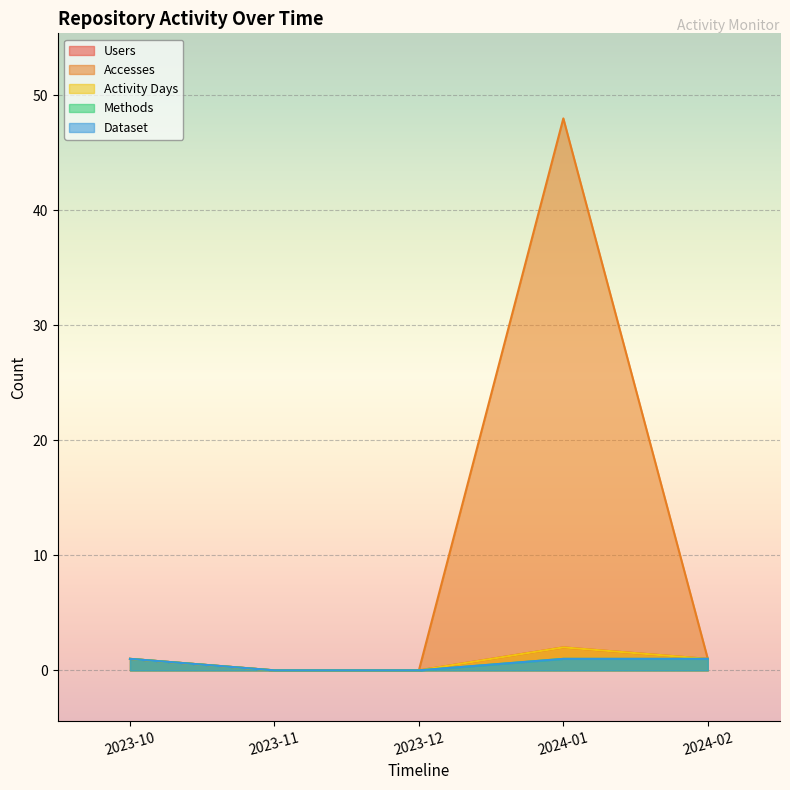

What is the total value across all series at 2023-10?

5